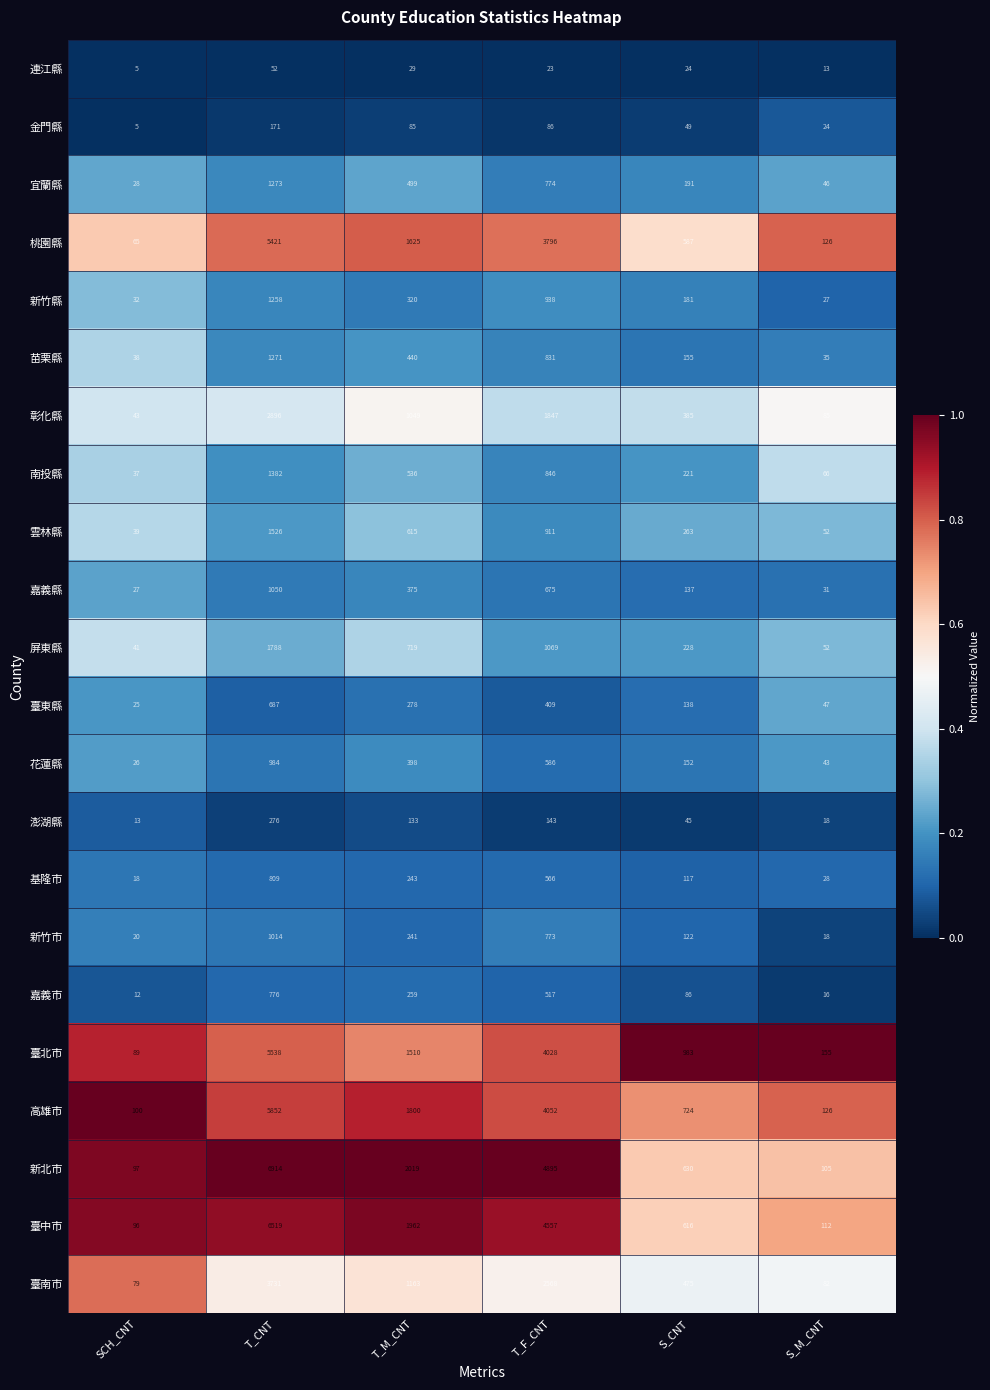

Rank the series at T_F_CNT from lowest to highest value.

連江縣, 金門縣, 澎湖縣, 臺東縣, 嘉義市, 基隆市, 花蓮縣, 嘉義縣, 新竹市, 宜蘭縣, 苗栗縣, 南投縣, 雲林縣, 新竹縣, 屏東縣, 彰化縣, 臺南市, 桃園縣, 臺北市, 高雄市, 臺中市, 新北市